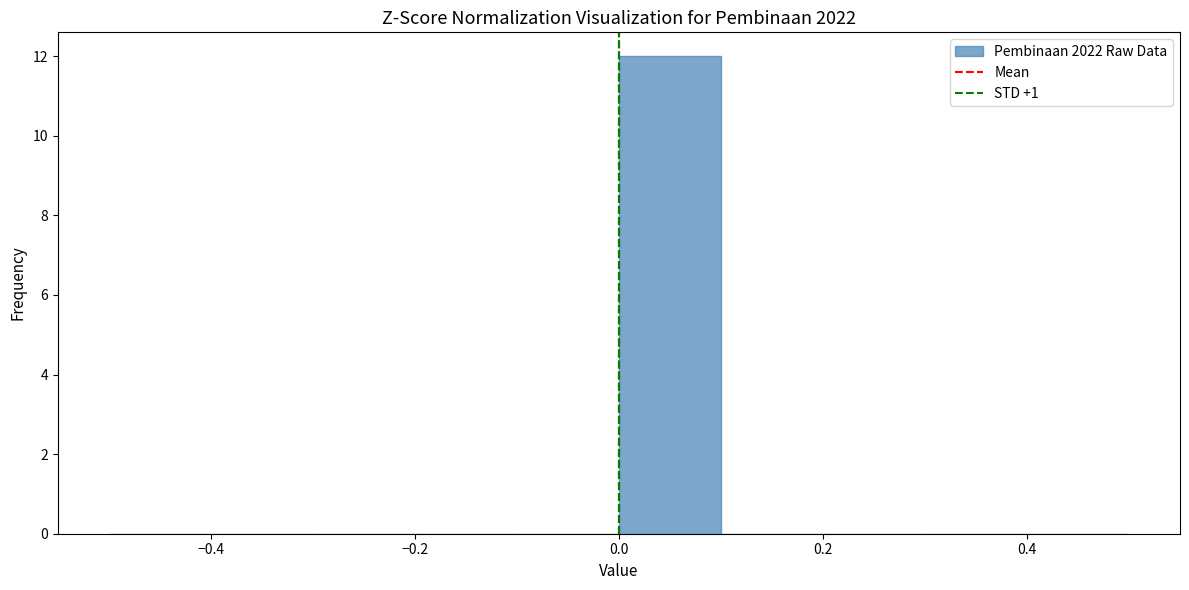

Reading left to right, list every bar in this chart as the range it spans on the x-axis followed by its height. The values are not printed on the chart, so give them approximately, as read against the axis.

-0.5 to -0.4: 0
-0.4 to -0.3: 0
-0.3 to -0.2: 0
-0.2 to -0.1: 0
-0.1 to 0.0: 0
0.0 to 0.1: 12
0.1 to 0.2: 0
0.2 to 0.3: 0
0.3 to 0.4: 0
0.4 to 0.5: 0